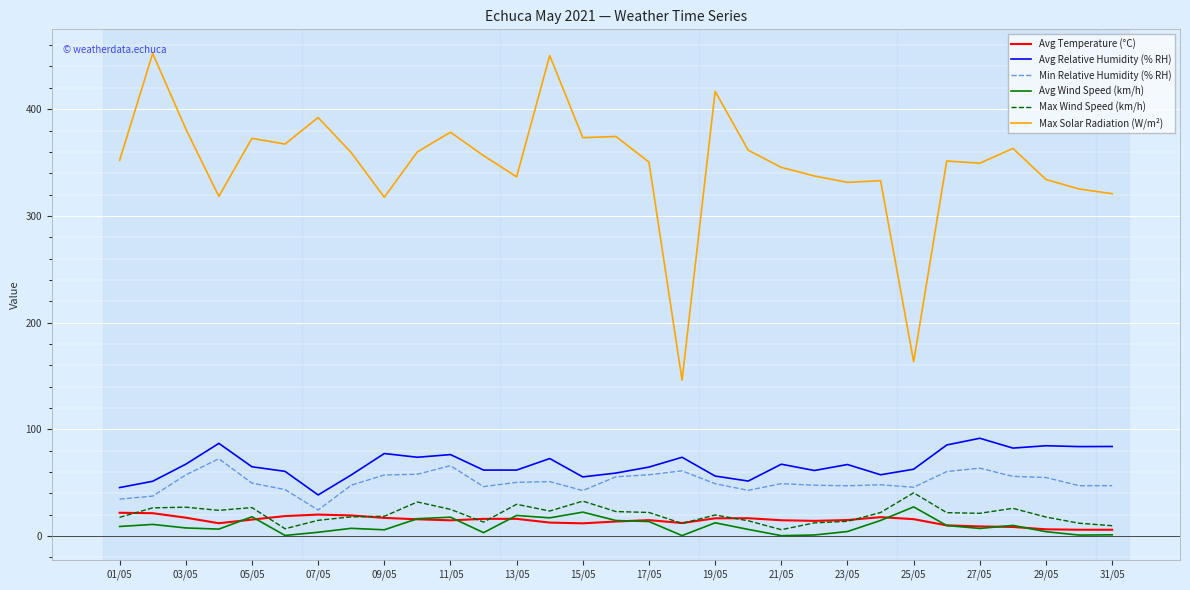

What is the maximum value shown in the chart?

452.2